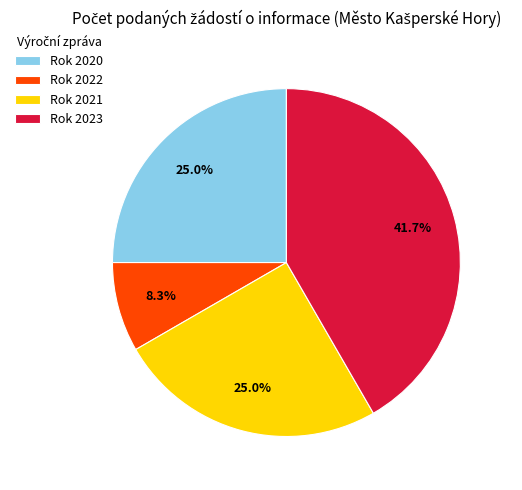

Is Rok 2022 the majority of the pie?

No